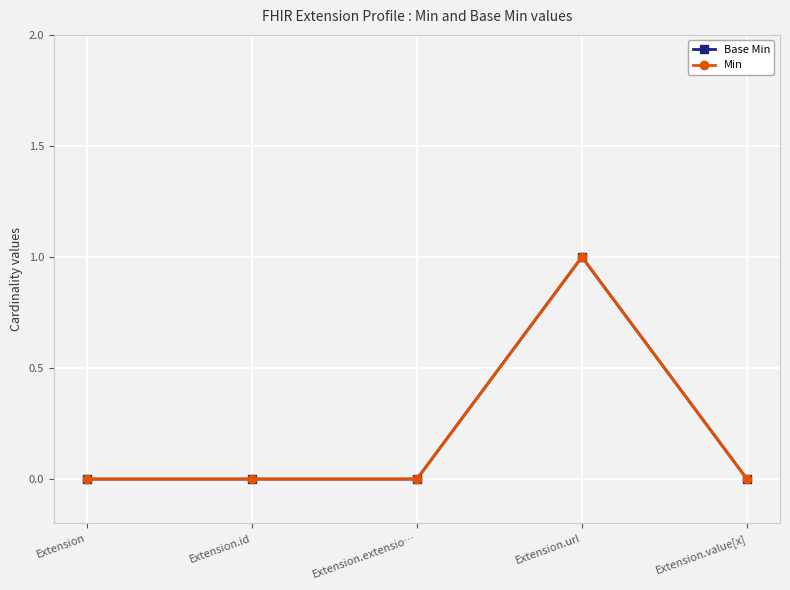

Is this an area chart (filled region under the line)?

No